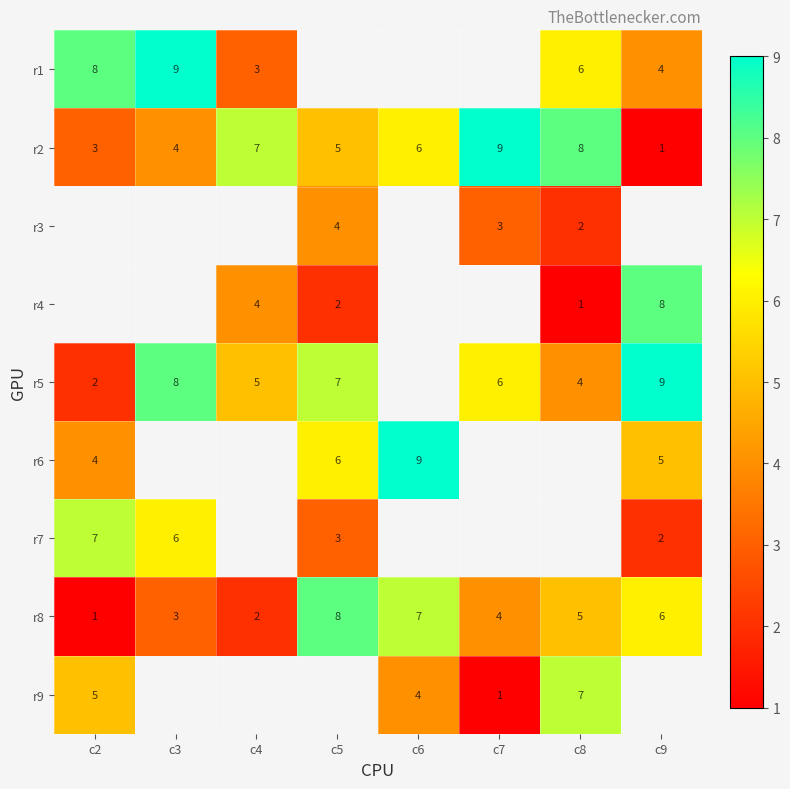

Rank the categories by r8 value from highest to lowest.

c5, c6, c9, c8, c7, c3, c4, c2